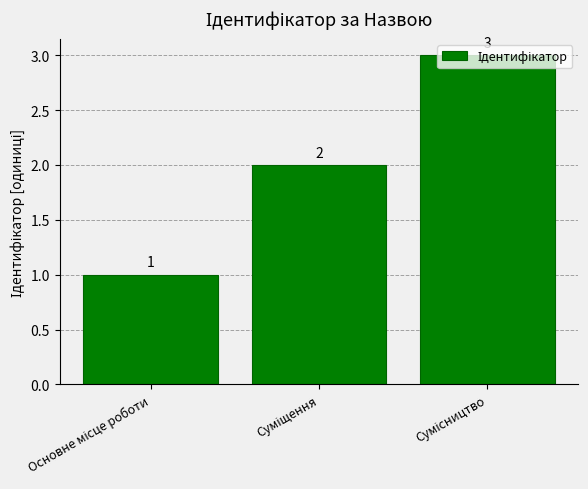

What is the value of the 1st bar from the left?

1